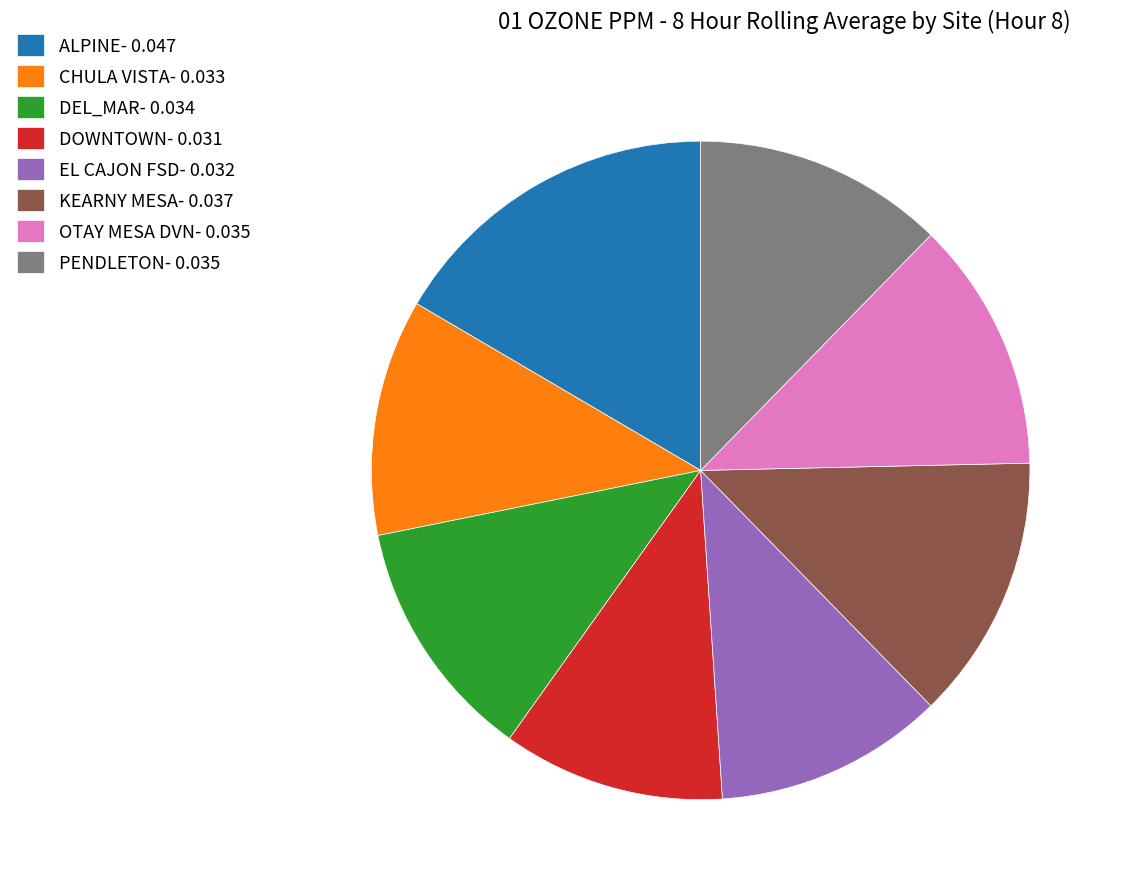

Combined, do DEL_MAR- 0.034 and EL CAJON FSD- 0.032 account for over 50%?

No